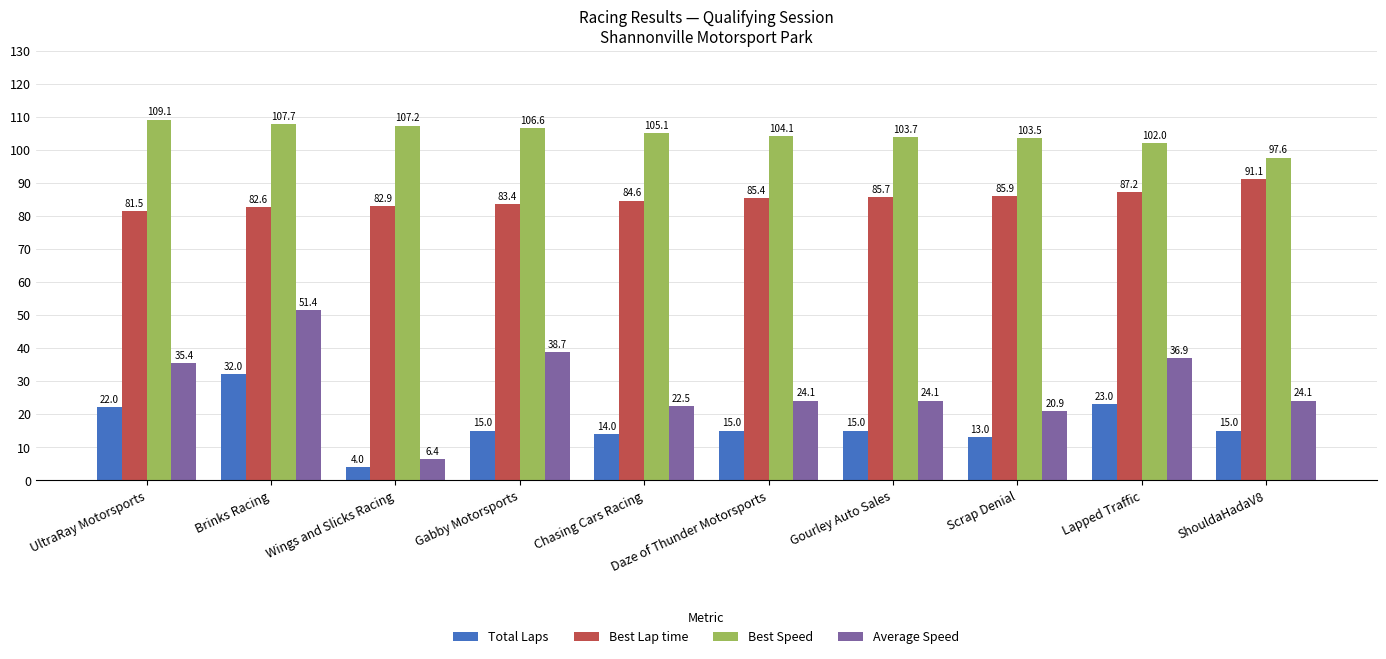

How many values in the Total Laps series are below 15?

3